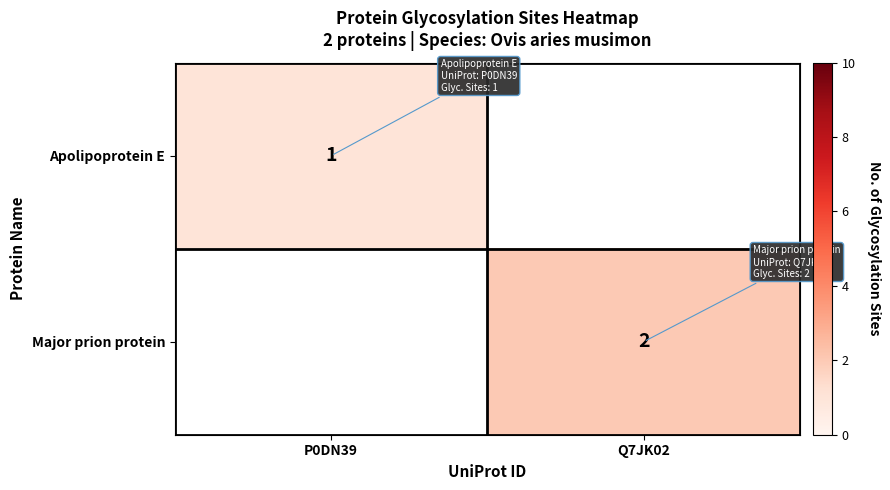

Is it true that Major prion protein equals 2 at Q7JK02?

True